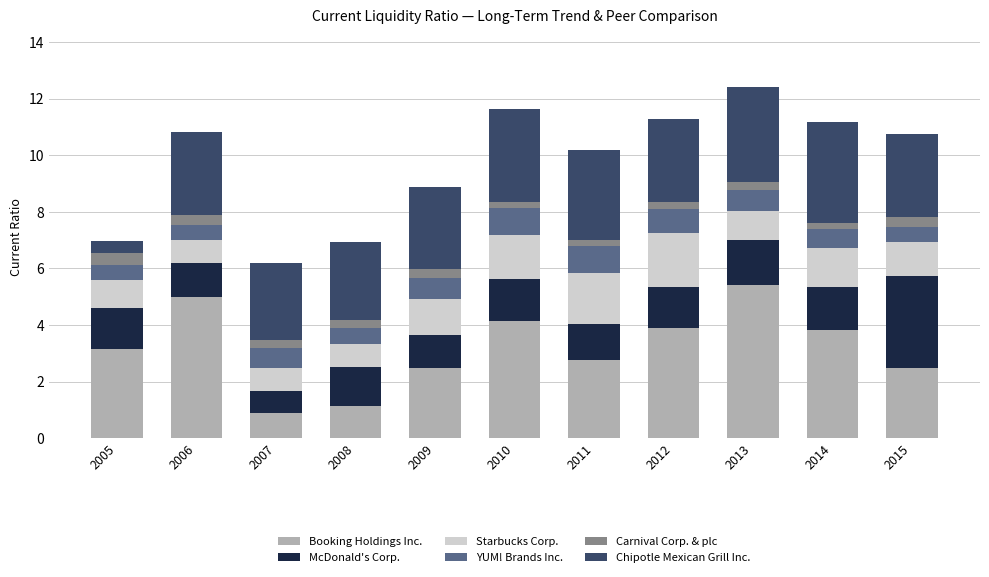

Count the number of data series in this chart.

6